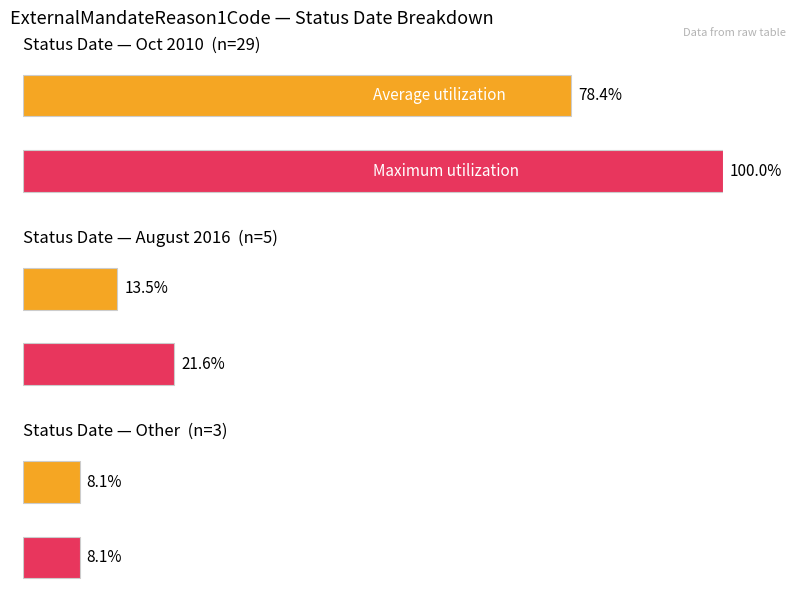

What are all the series names shown in the legend?

Average utilization, Maximum utilization